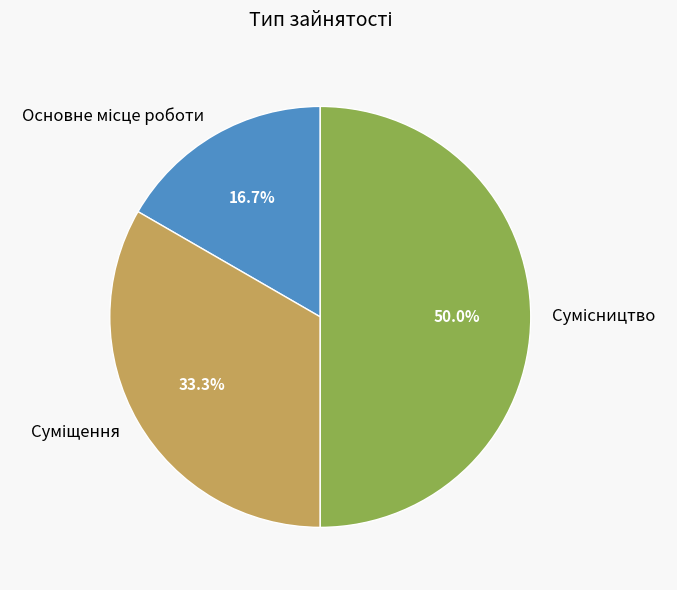

Is it true that Основне місце роботи is 30% of the pie?

False